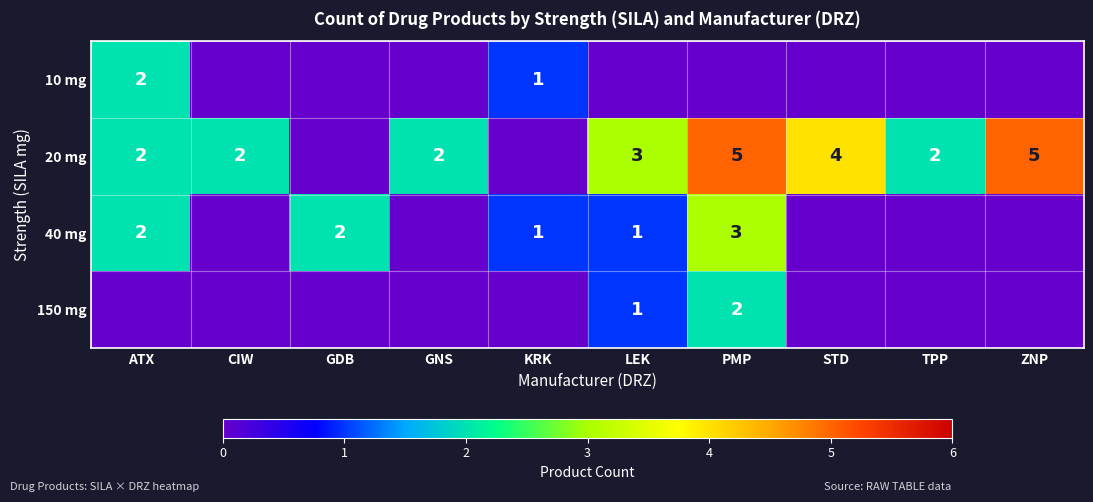

Is it true that 10 mg equals 2 at KRK?

False